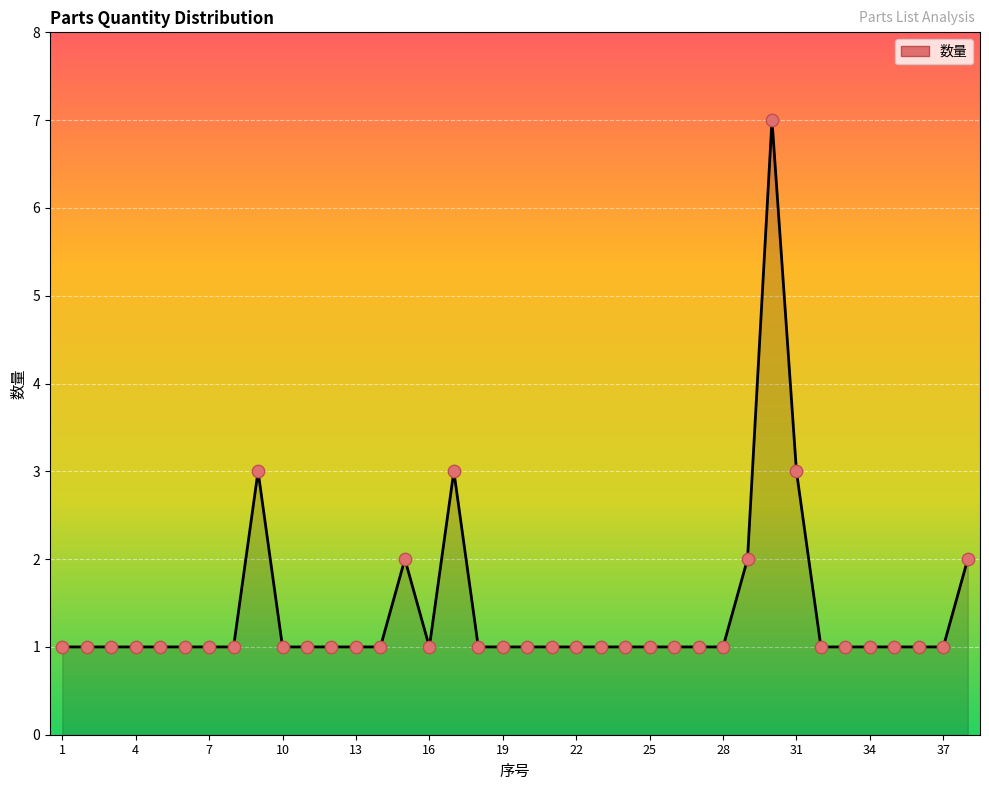

What is the greatest value displayed?

7